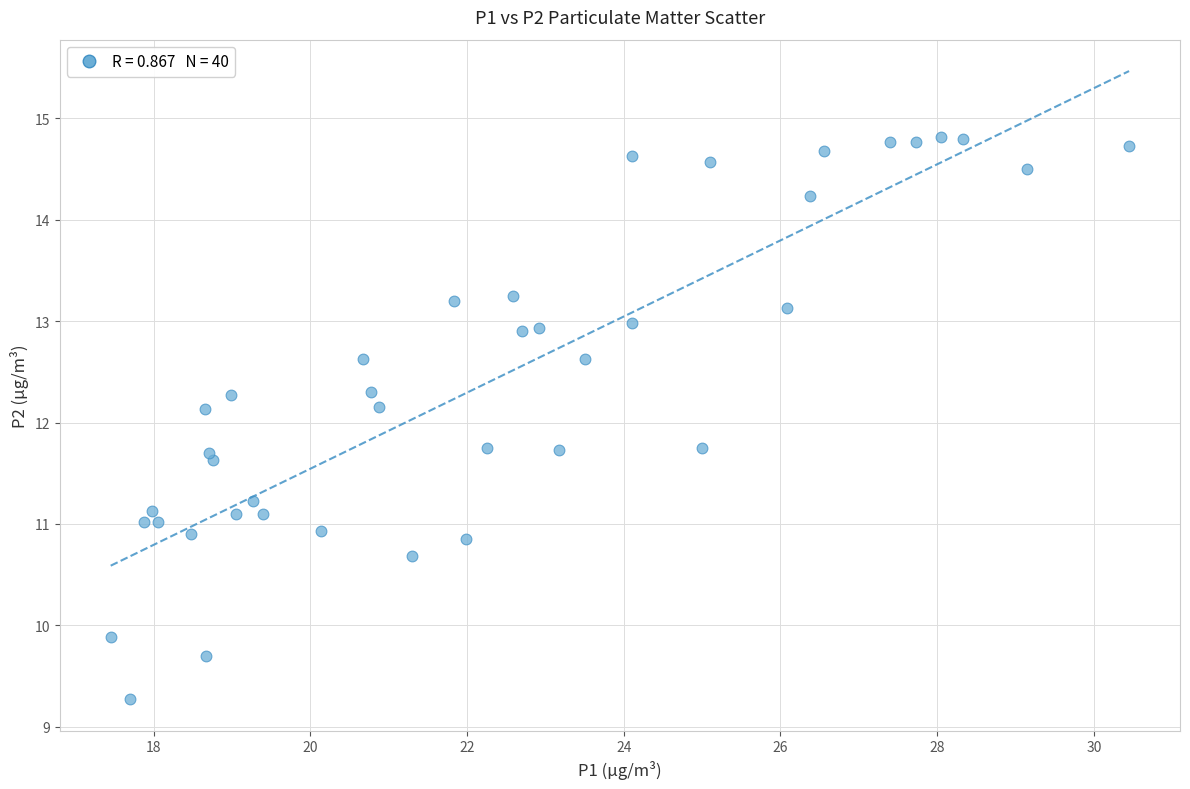

What is the range of X values (max minus min)?

13.0